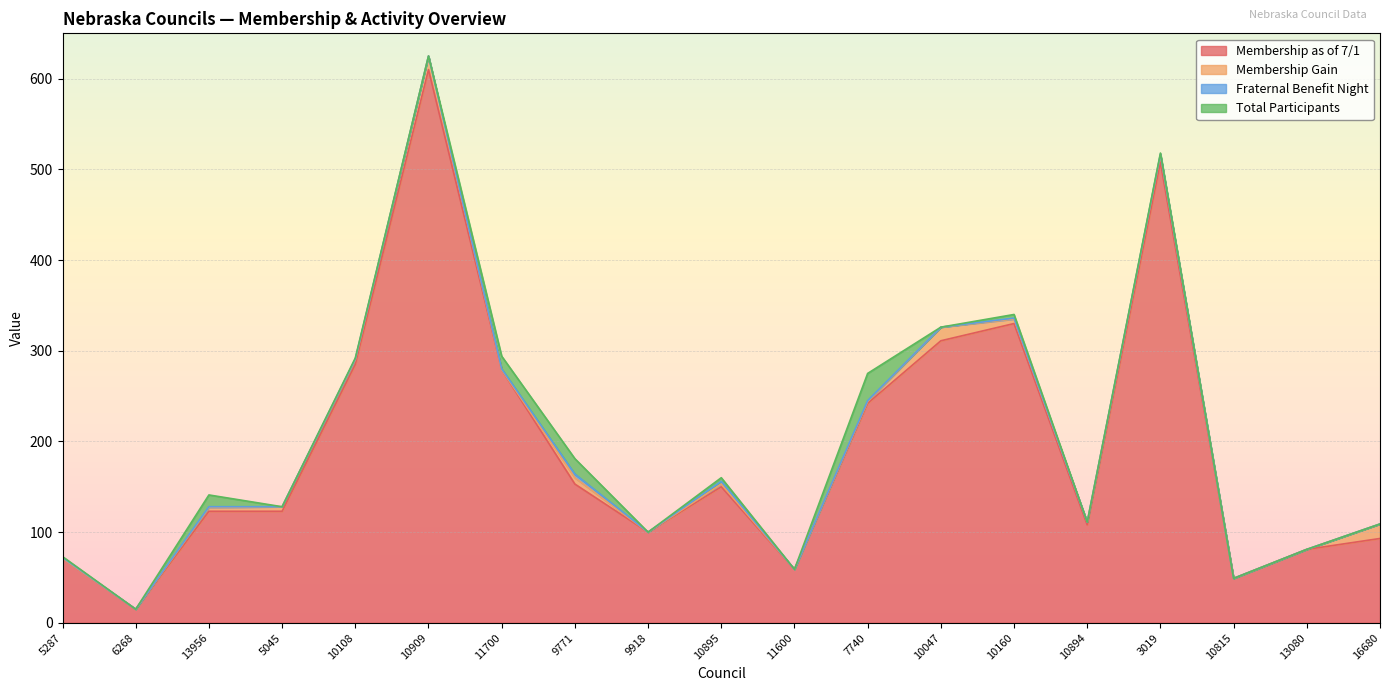

At how many categories does at least one series exceed 515?

1